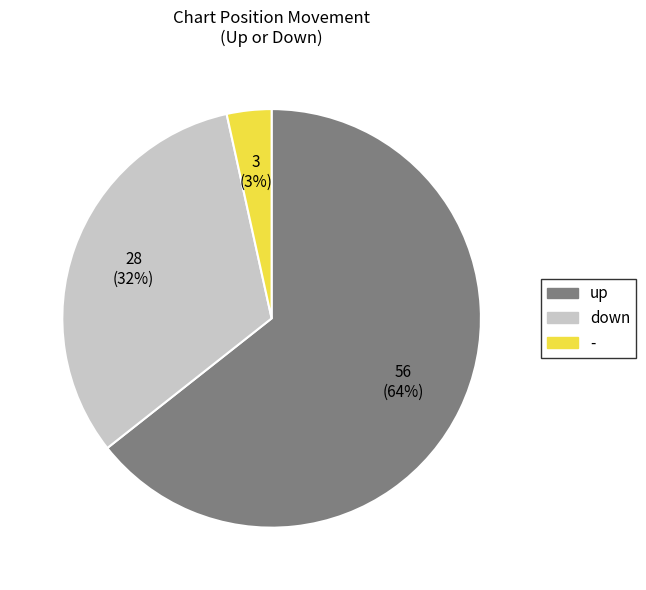

What is the smallest slice in the pie chart?

-